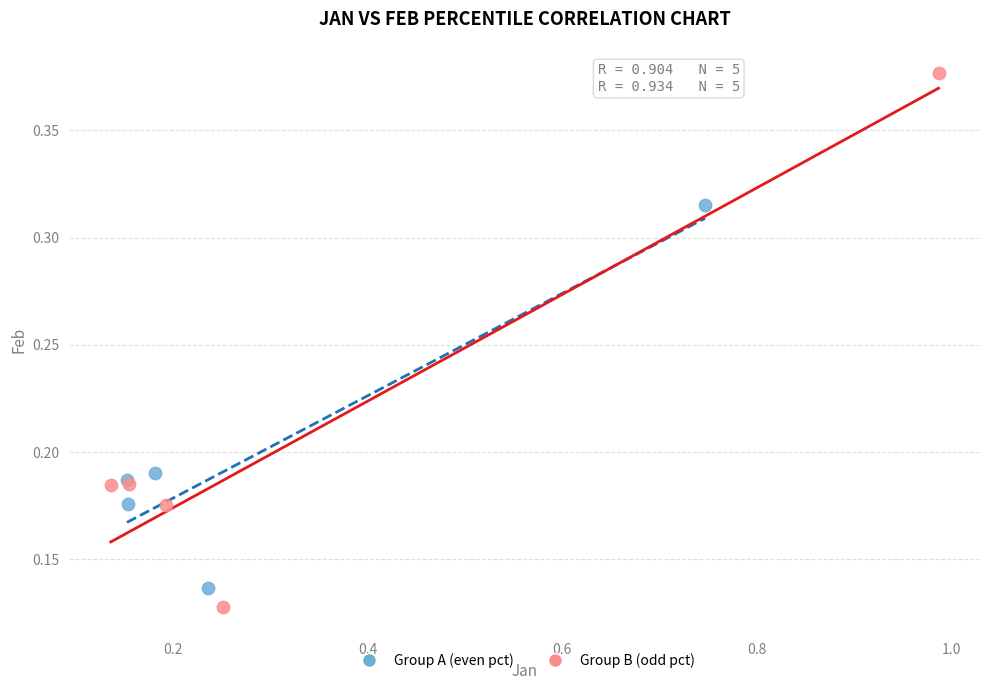

Which series contains the highest Y value?

Group B (odd pct)